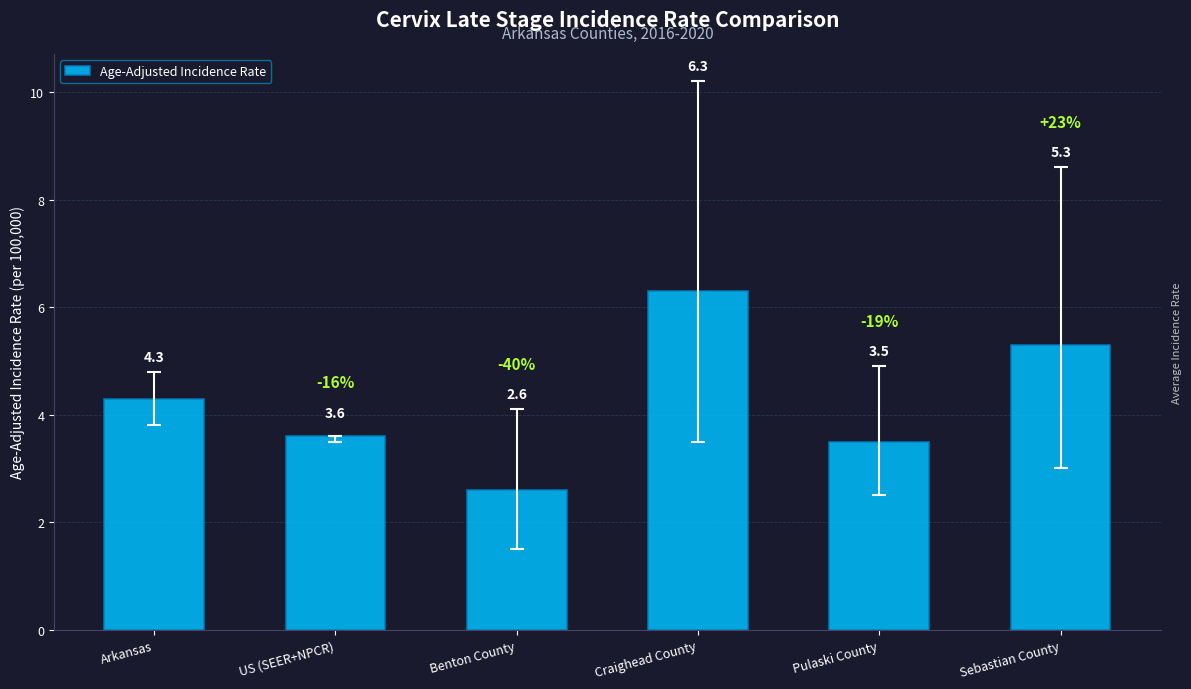

List the labels in order of value, smallest first.

Benton County, Pulaski County, US (SEER+NPCR), Arkansas, Sebastian County, Craighead County